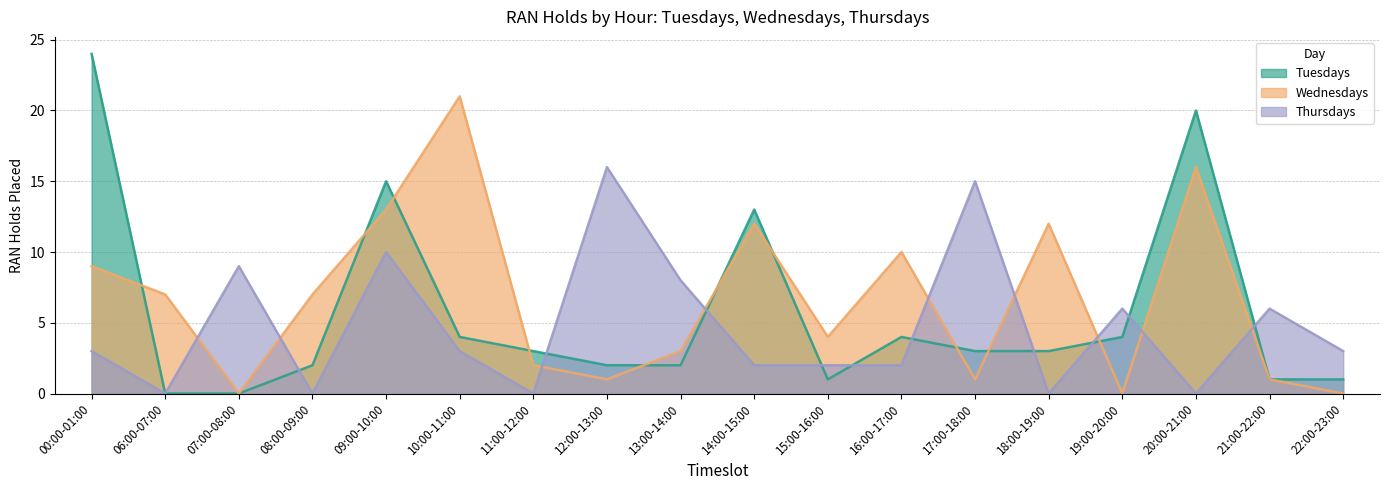

At 09:00-10:00, list the series in order from largest to smallest.

Tuesdays, Wednesdays, Thursdays